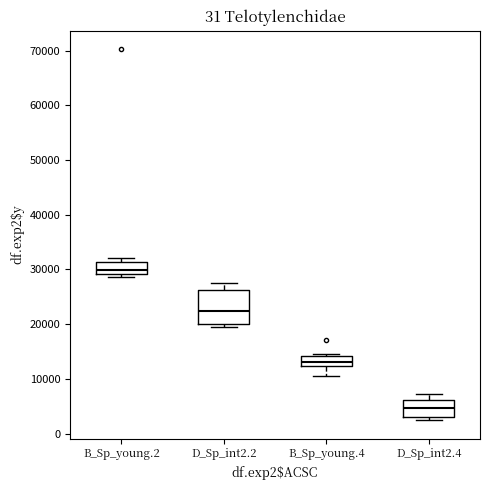

Comparing the boxes themselves (not the whiskers), which one is the tallest?

D_Sp_int2.2